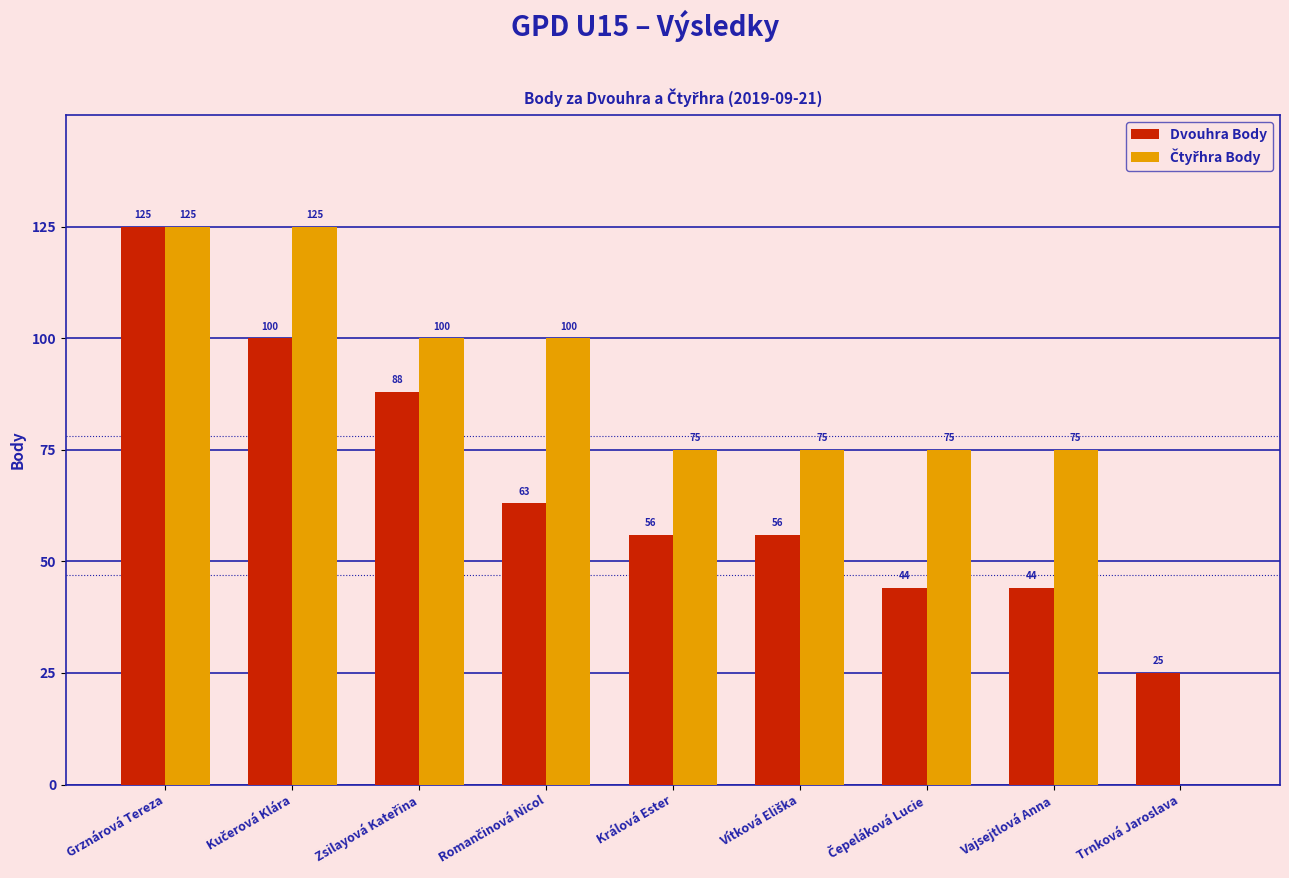

The Dvouhra Body series shows 44 at Vajsejtlová Anna. True or false?

True